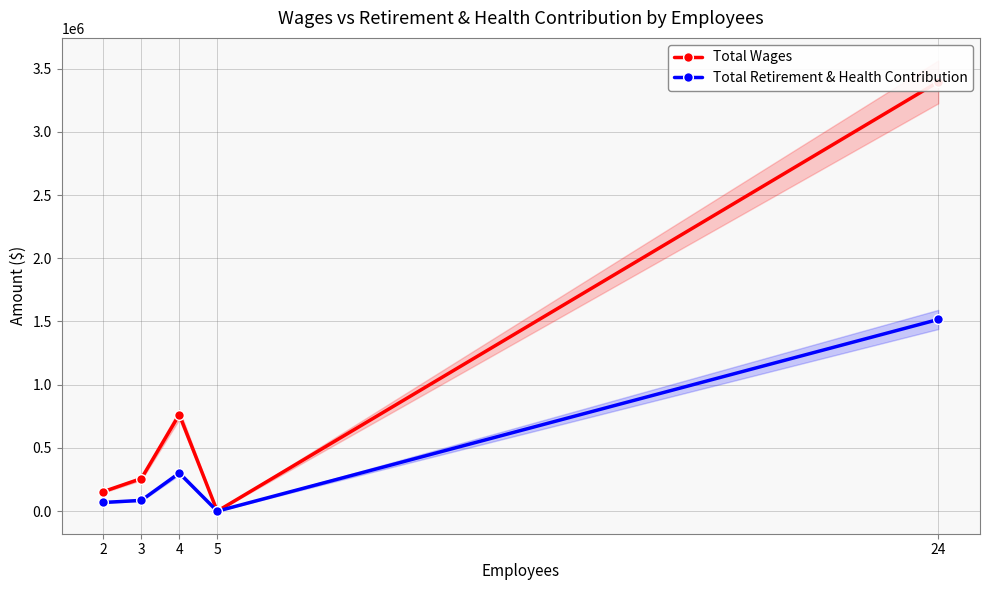

What is the greatest value displayed?

3394510